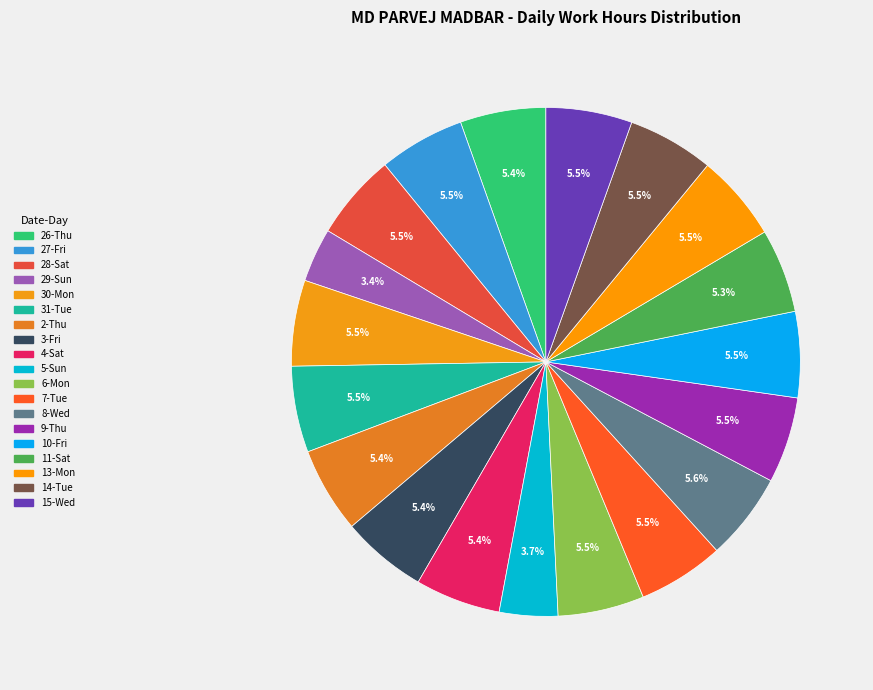

How many segments does this pie chart have?

19